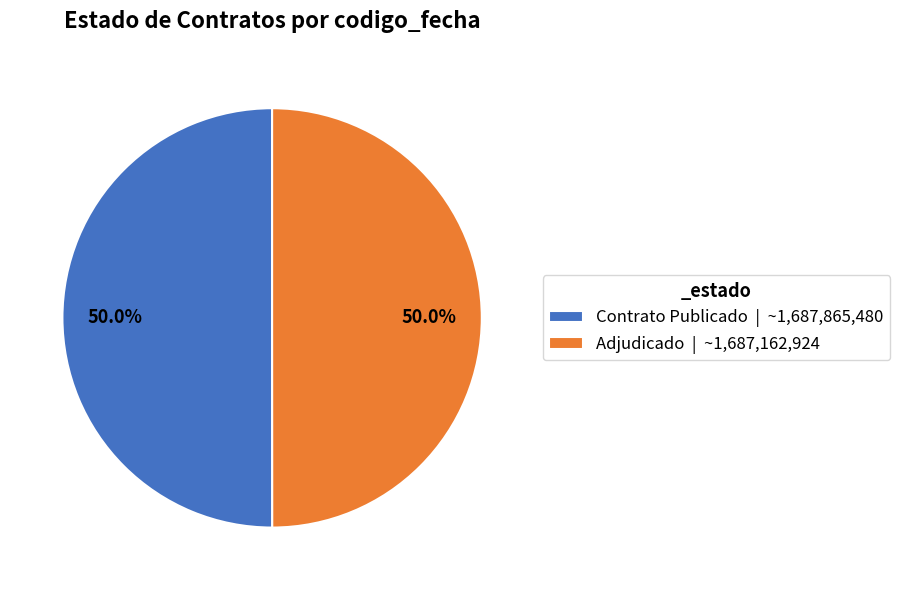

Combined, what portion of the pie is Contrato Publicado | ~1,687,865,480 and Adjudicado | ~1,687,162,924?

100.0%